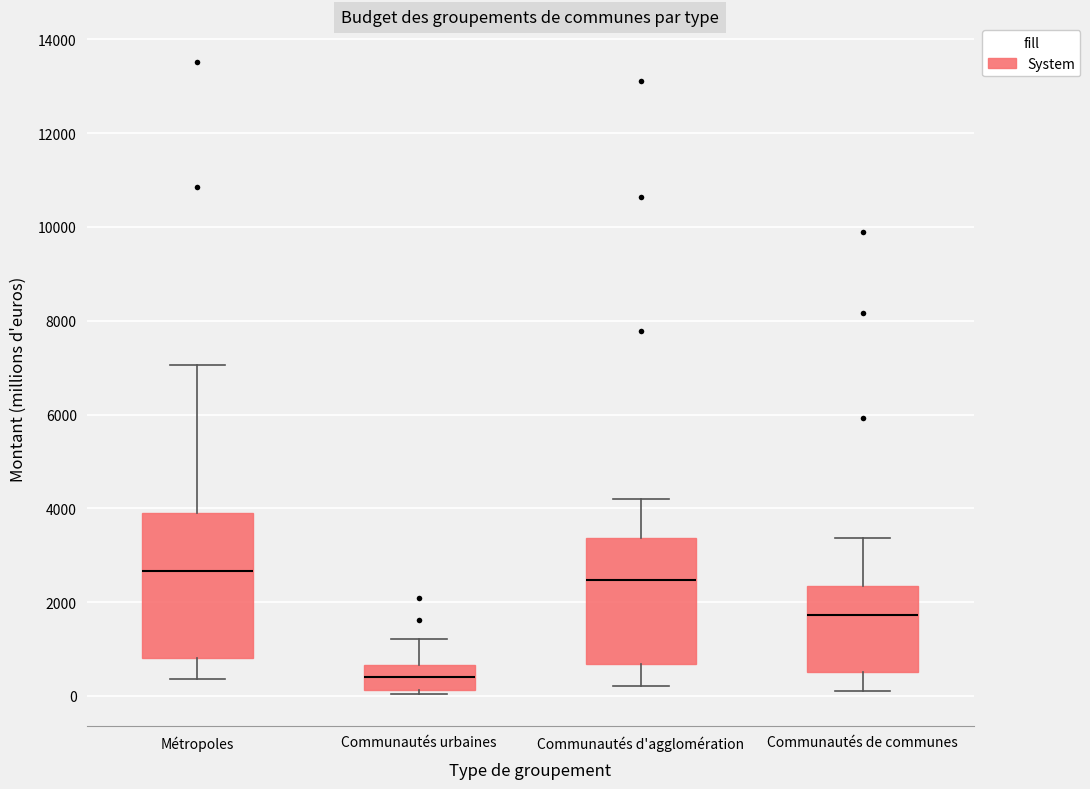

Where does the median line of the box for Communautés urbaines sit on the y-axis? The values are not printed on the chart, so give them approximately, as read against the axis.

400